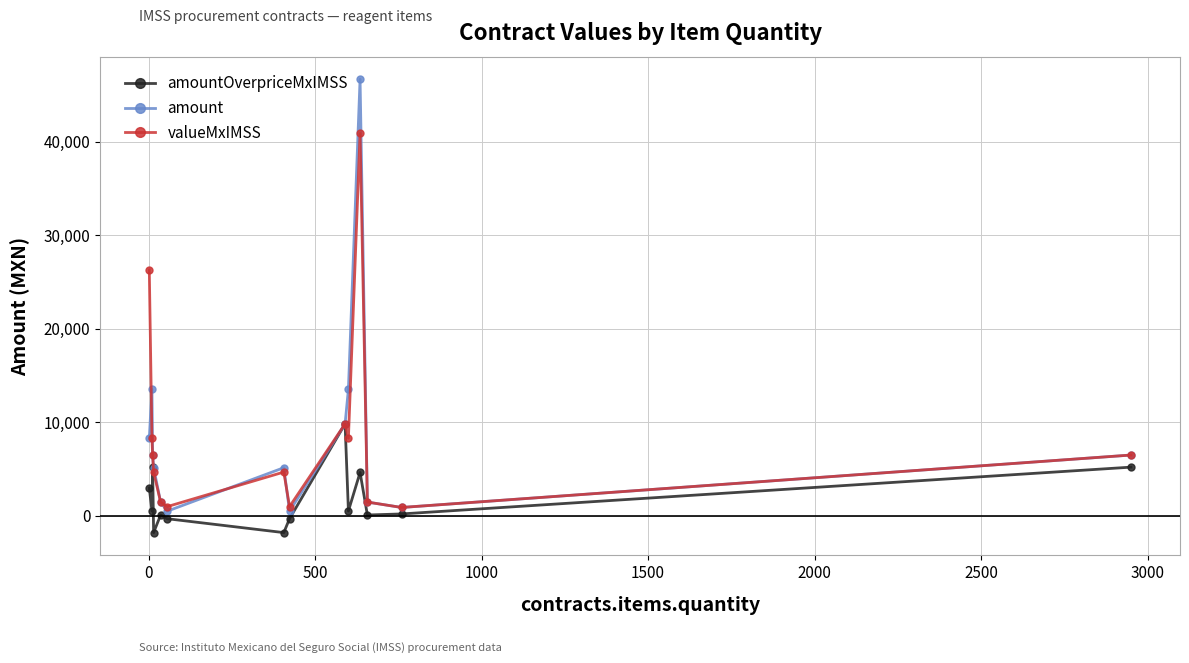

What is the greatest value displayed?

46690.0